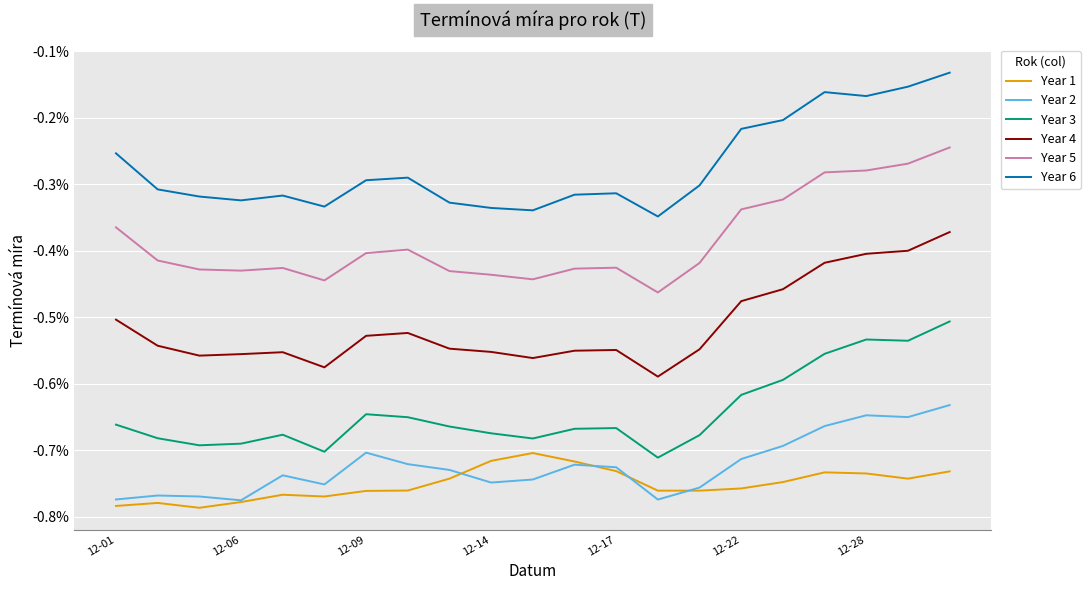

What are all the series names shown in the legend?

Year 1, Year 2, Year 3, Year 4, Year 5, Year 6